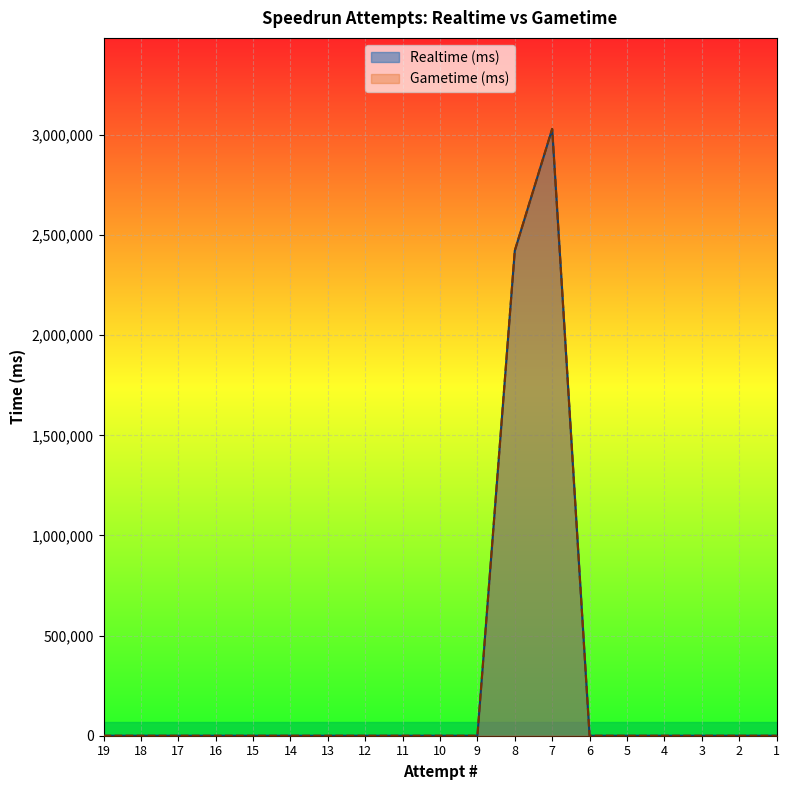

In Realtime (ms), how many points are higher than both neighbors (excluding endpoints)?

1